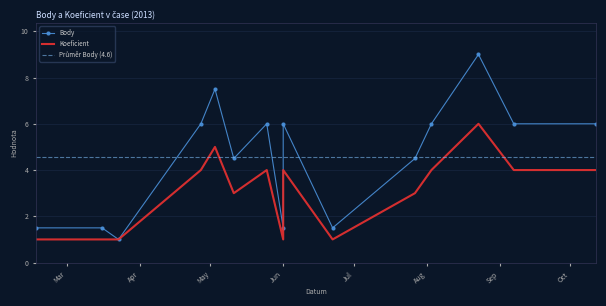

True or false: Body and Koeficient intersect in this chart.

False